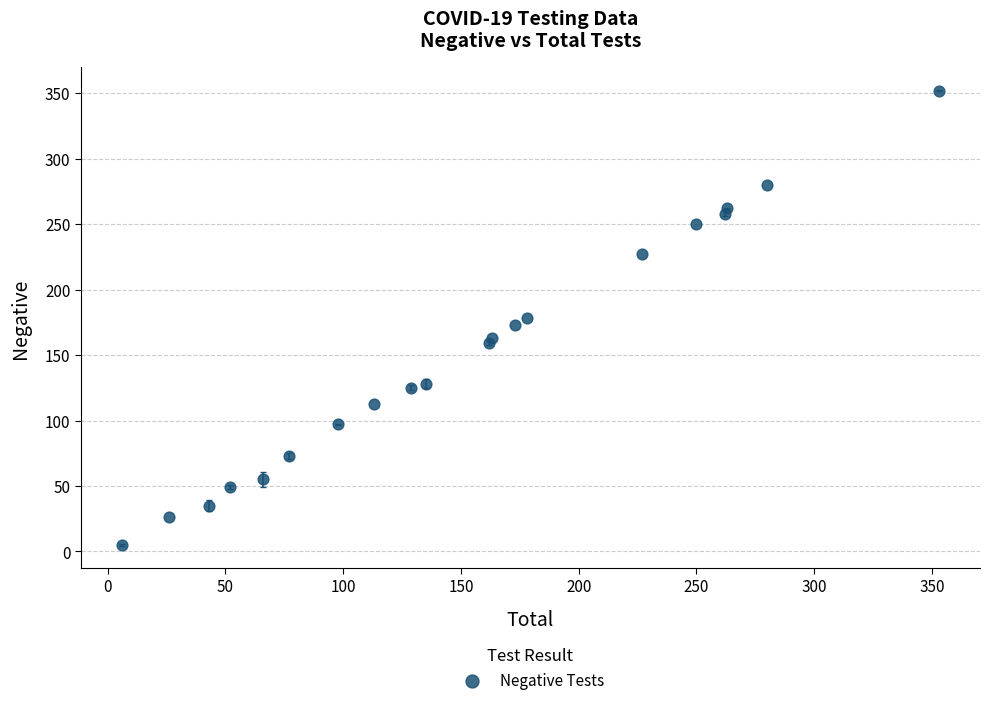

What is the range of Y values (max minus min)?

347